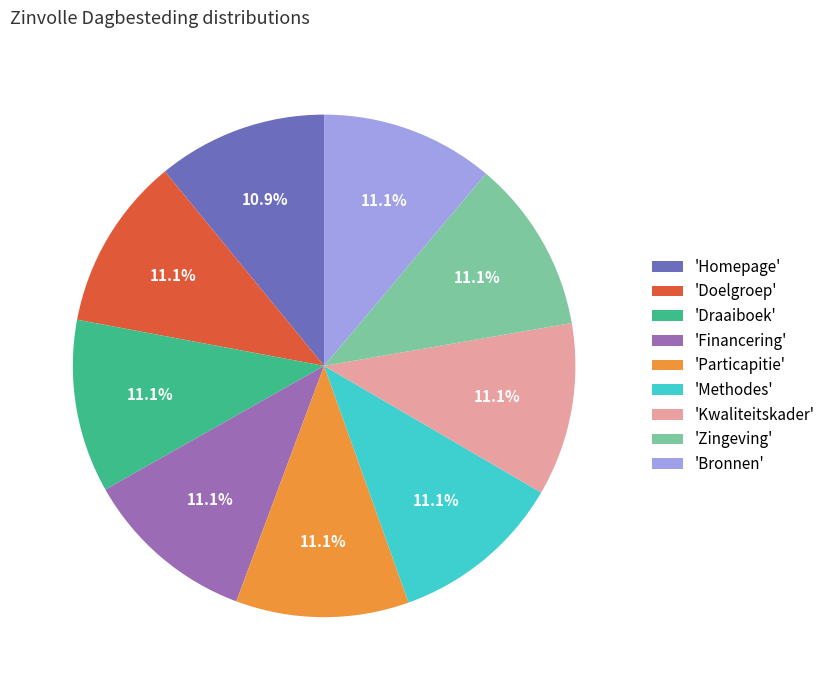

How many segments does this pie chart have?

9